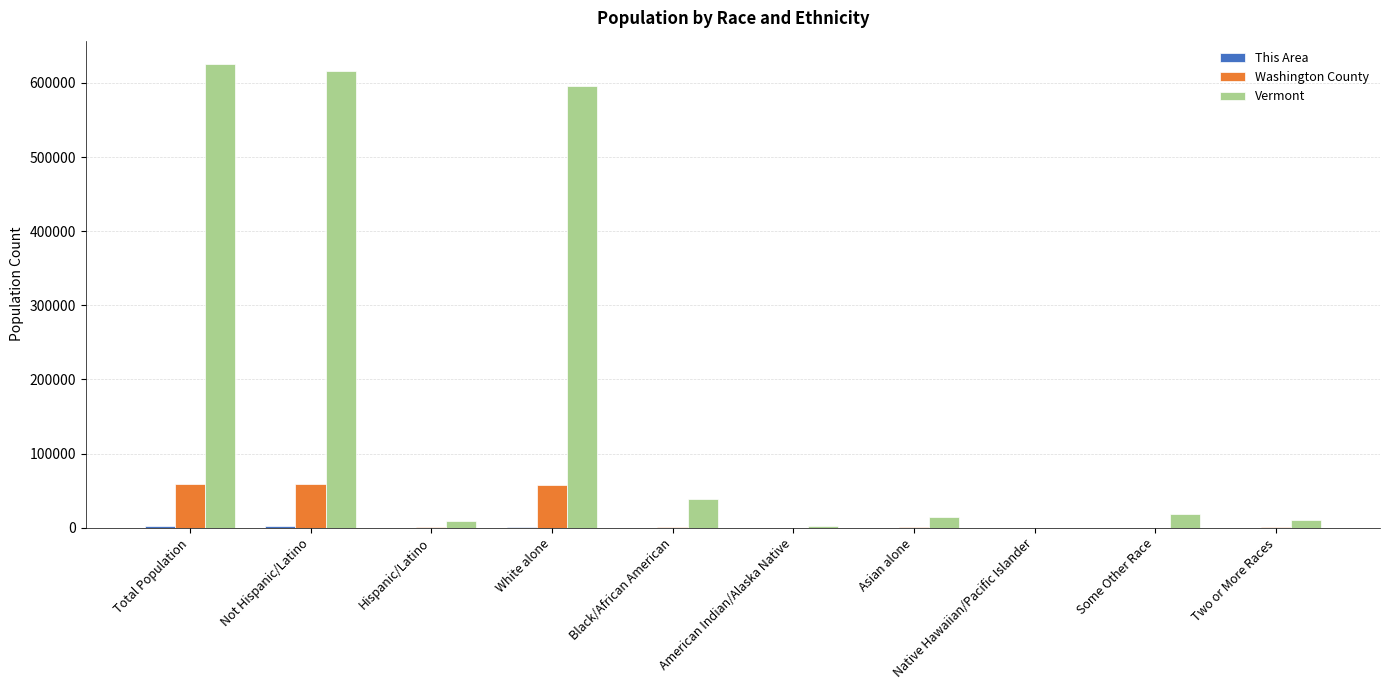

What is the maximum value shown in the chart?

625741